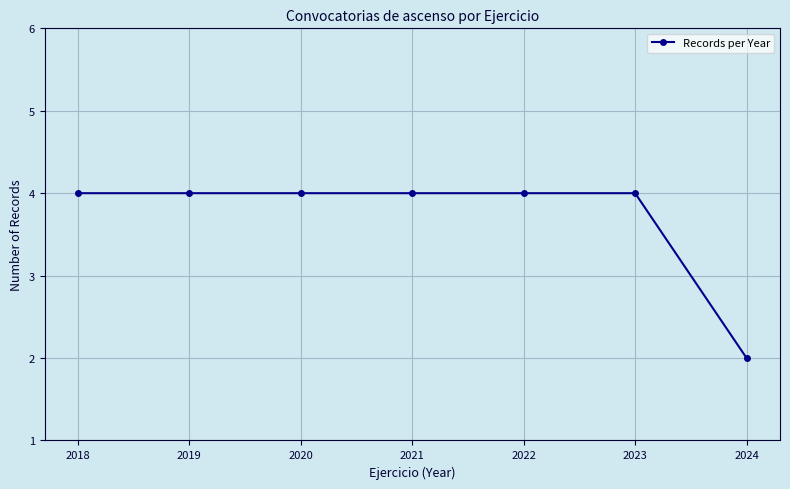

What is the maximum value shown in the chart?

4